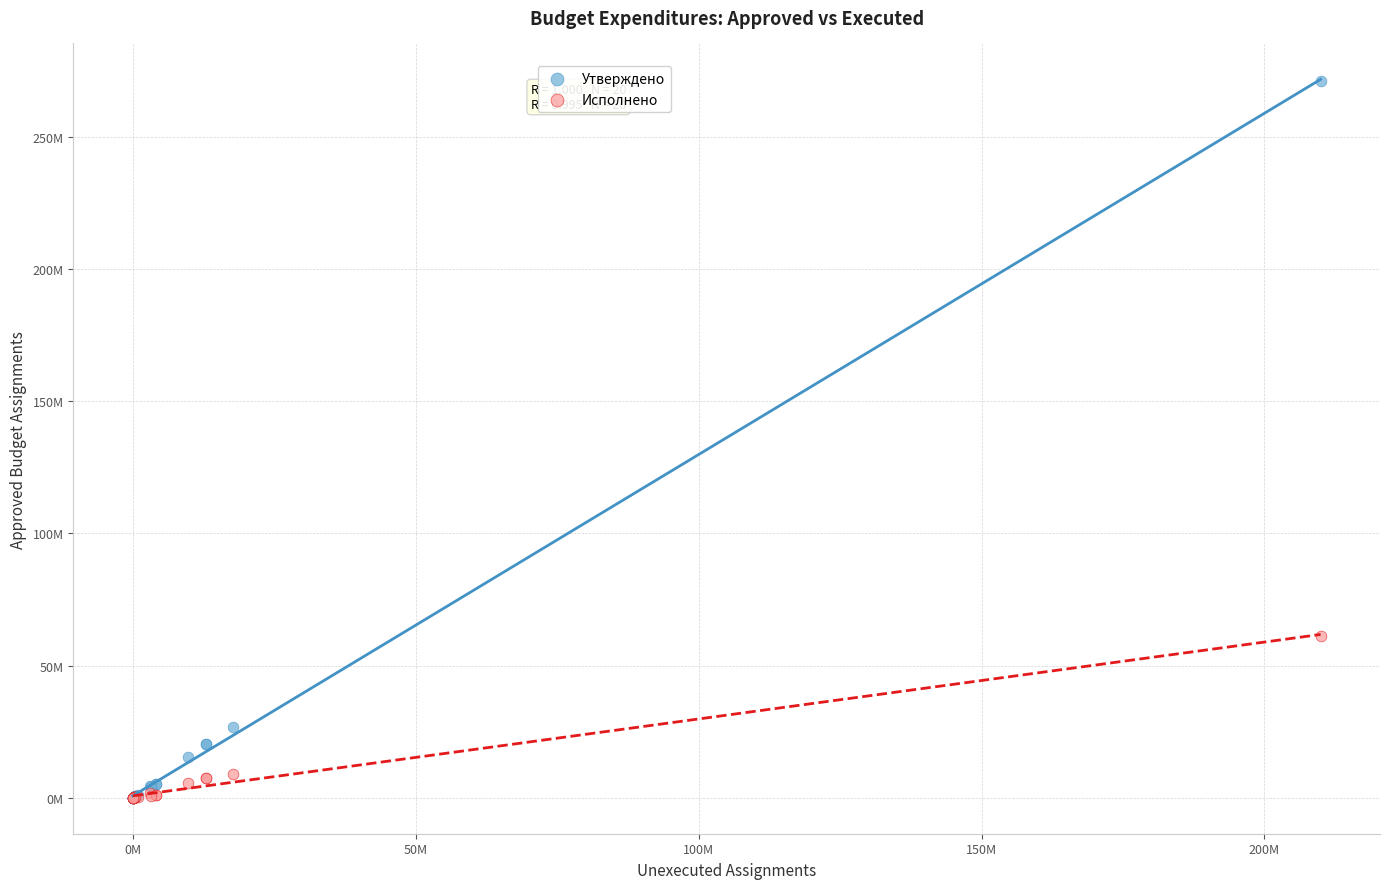

What are all the series names shown in the legend?

Утверждено, Исполнено